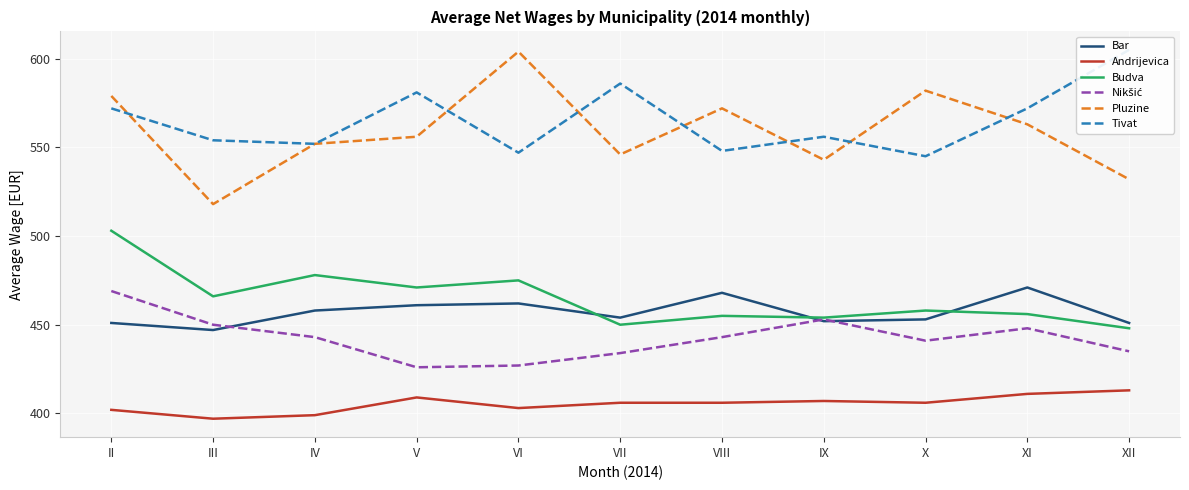

Is the value of Budva at XI greater than the value of Pluzine at VII?

No